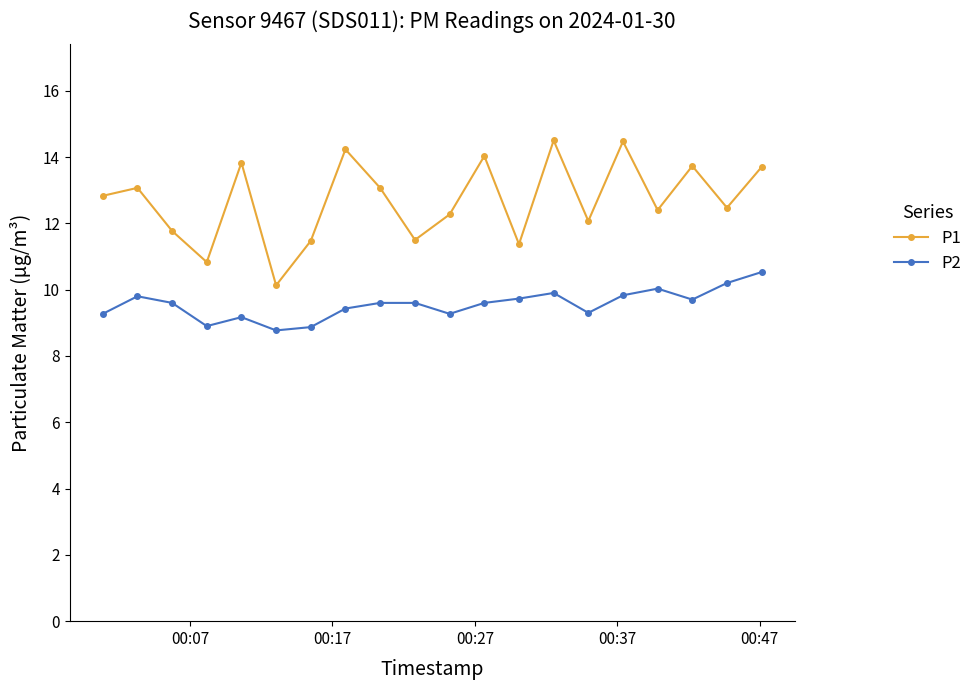

Which series has the largest total across all categories?

P1